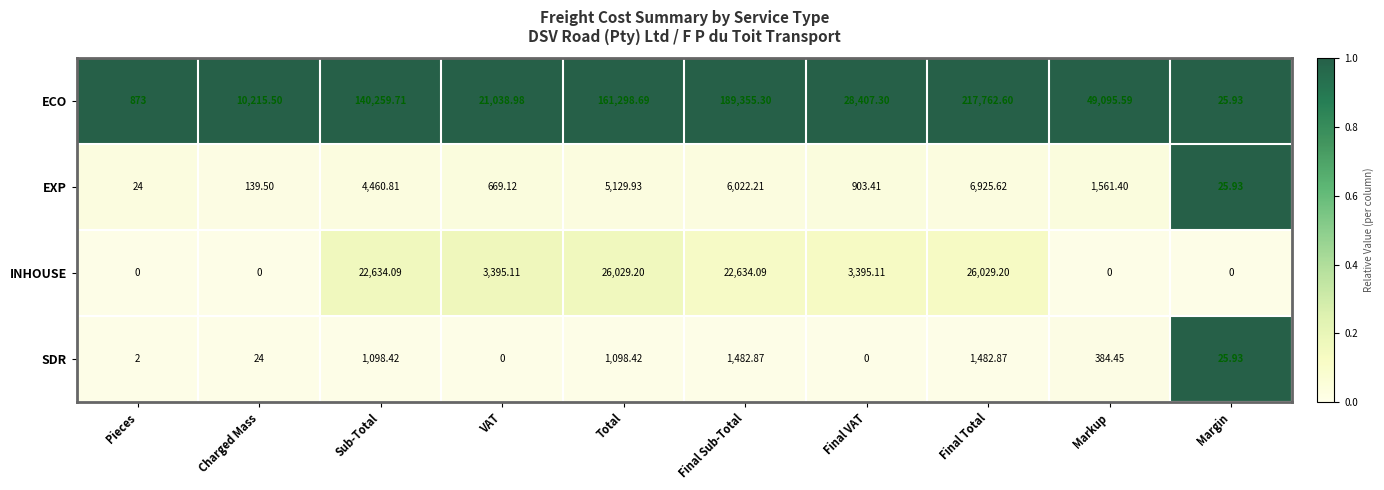

Which series has the largest range (max minus min)?

ECO